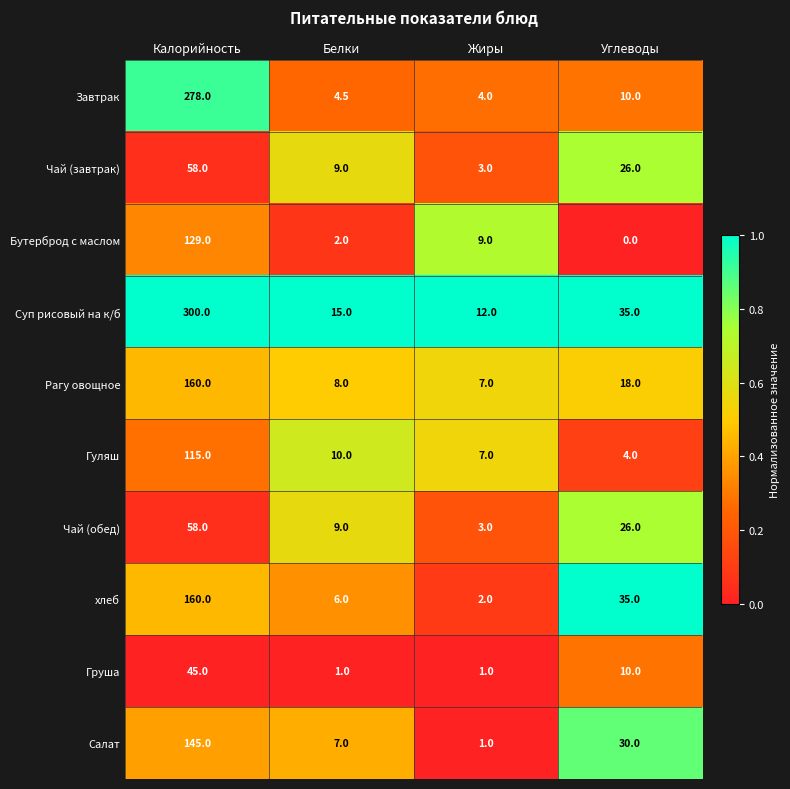

How many categories are shown in the chart?

4